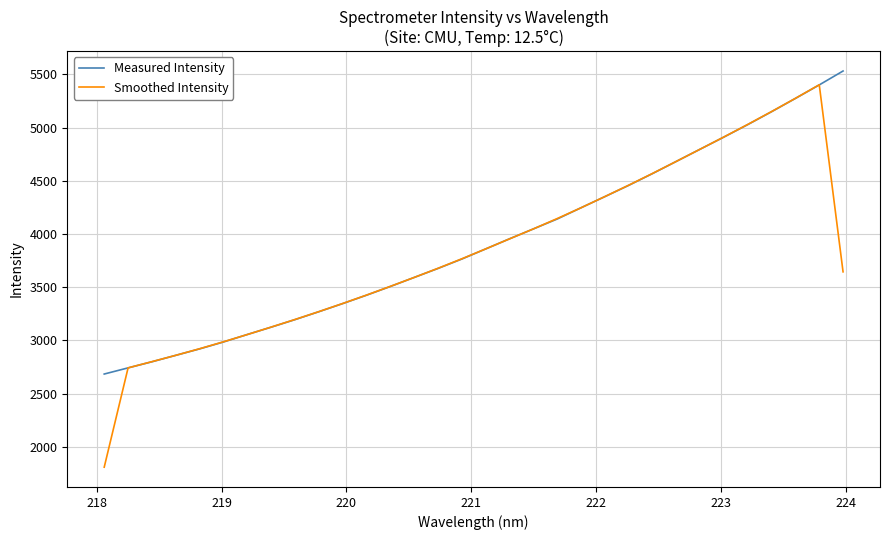

Which series has the widest spread of values?

Smoothed Intensity